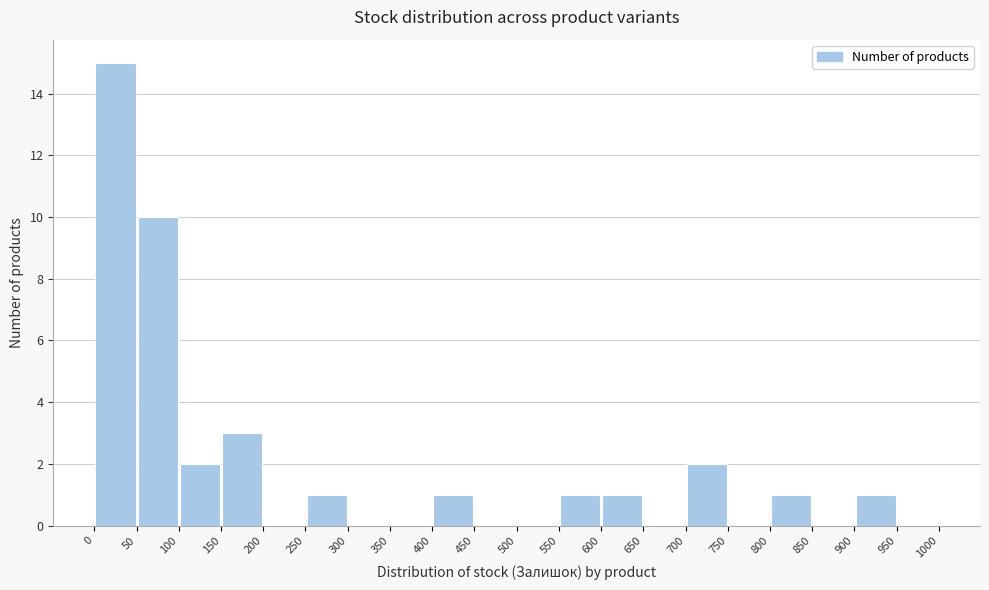

Reading left to right, transcribe this chart: for each bar, give the range it covers on the x-axis and its height. The values are not printed on the chart, so give them approximately, as read against the axis.

0 to 50: 15
50 to 100: 10
100 to 150: 2
150 to 200: 3
200 to 250: 0
250 to 300: 1
300 to 350: 0
350 to 400: 0
400 to 450: 1
450 to 500: 0
500 to 550: 0
550 to 600: 1
600 to 650: 1
650 to 700: 0
700 to 750: 2
750 to 800: 0
800 to 850: 1
850 to 900: 0
900 to 950: 1
950 to 1000: 0